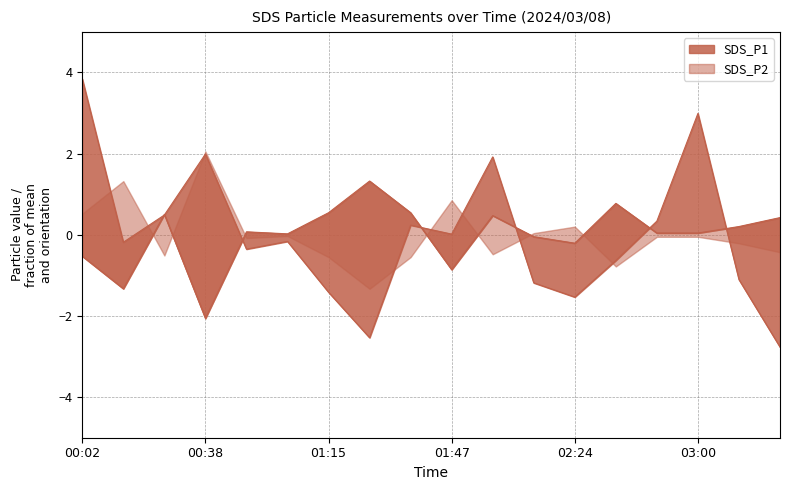

List the series in order of their overall mean, lowest first.

SDS_P1, SDS_P2